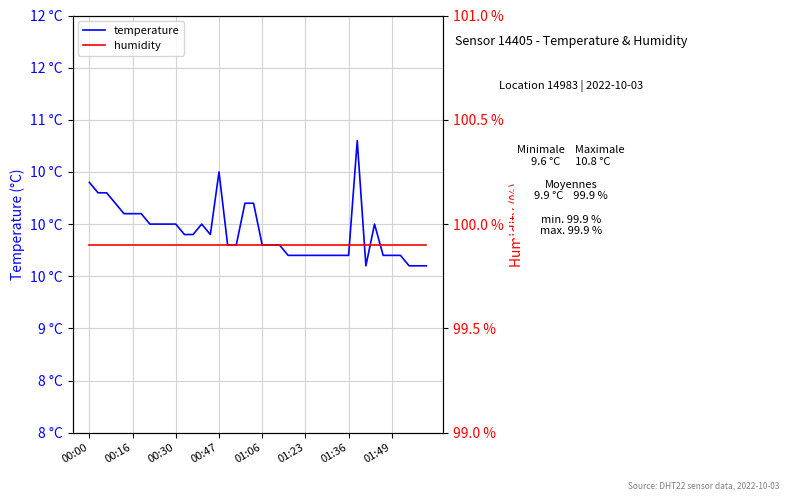

Rank the categories by temperature value from lowest to highest.

32, 37, 38, 39, 23, 24, 25, 26, 27, 28, 29, 30, 34, 35, 36, 16, 17, 20, 21, 22, 11, 12, 14, 01:49, 8, 9, 10, 13, 33, 01:06, 01:23, 01:36, 00:47, 18, 19, 00:16, 00:30, 00:00, 15, 31